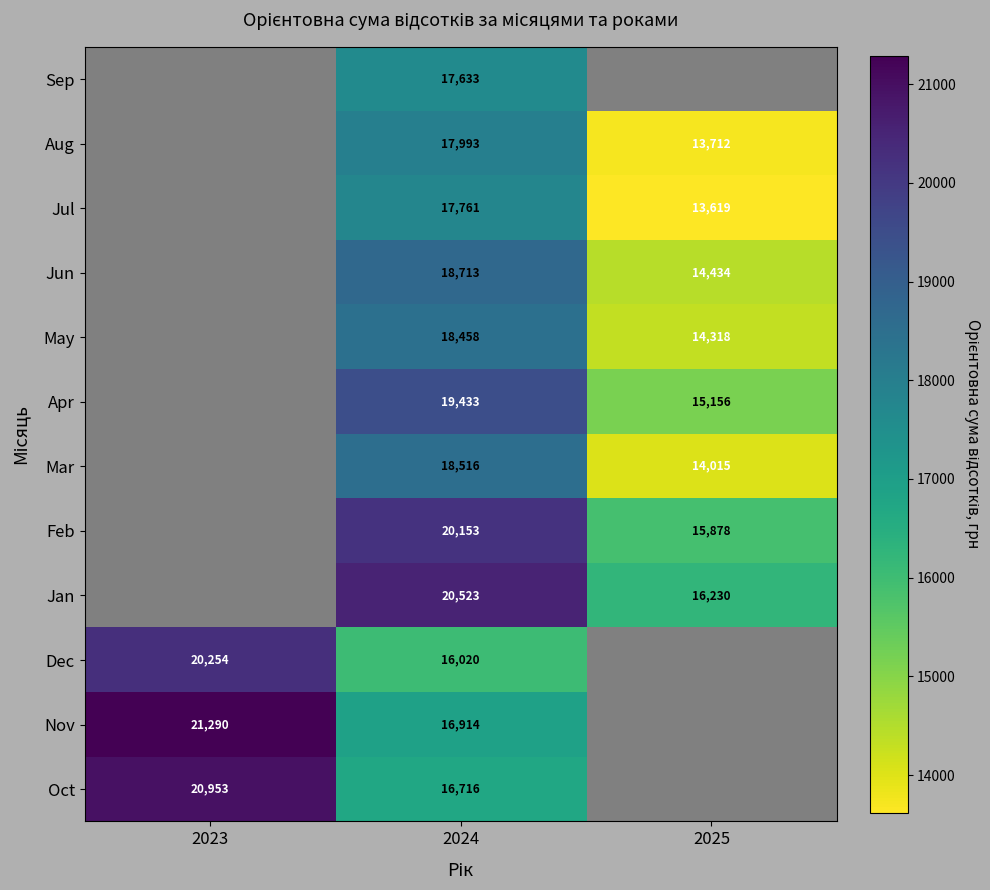

At 2023, list the series in order from smallest to largest.

Dec, Oct, Nov, Jan, Feb, Mar, Apr, May, Jun, Jul, Aug, Sep